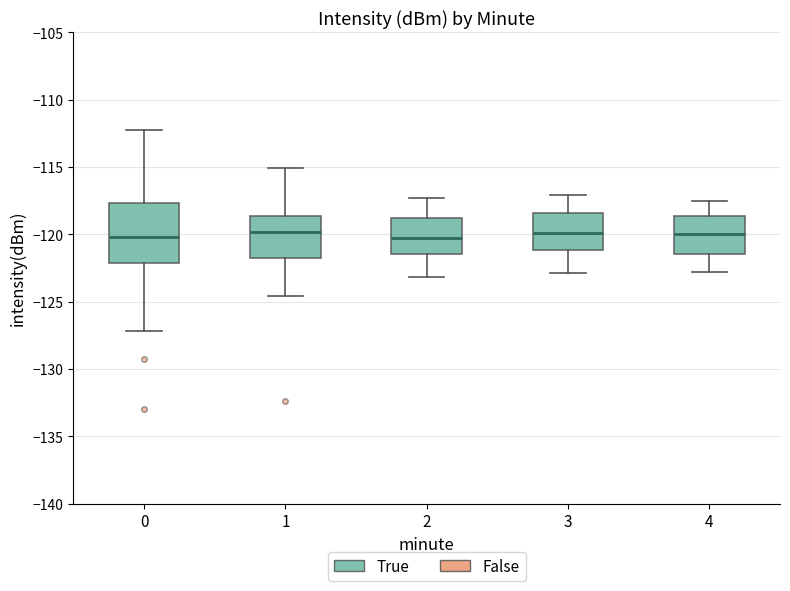

Reading left to right, transcribe this box plot: for each box, give where its median line is, the range the box spans, and where its two whiskers end, as read against the y-axis. The values are not printed on the chart, so give them approximately, as read against the axis.

0: median -120.0, box -122.0 to -117.5, whiskers -127.0 to -112.5
1: median -120.0, box -121.5 to -118.5, whiskers -124.5 to -115.0
2: median -120.0, box -121.5 to -118.5, whiskers -123.0 to -117.5
3: median -120.0, box -121.0 to -118.5, whiskers -123.0 to -117.0
4: median -120.0, box -121.5 to -118.5, whiskers -123.0 to -117.5